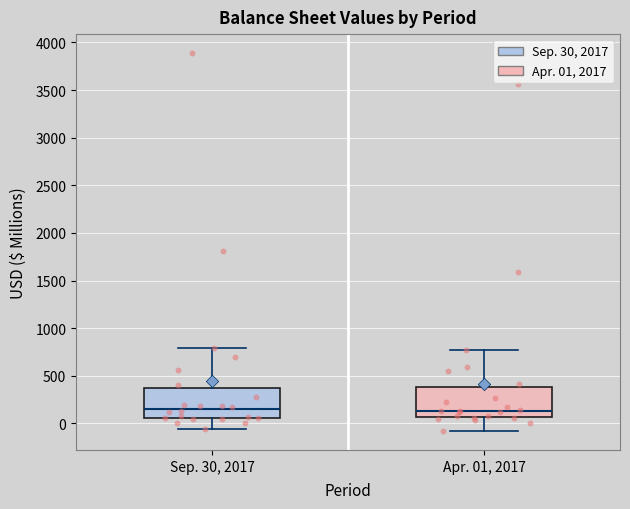

Reading left to right, read every box against the y-axis: the position of its median line, the range the box covers, and the ends of its whiskers. The values are not printed on the chart, so give them approximately, as read against the axis.

Sep. 30, 2017: median 150, box 50 to 350, whiskers -50 to 800
Apr. 01, 2017: median 150, box 50 to 400, whiskers -100 to 750